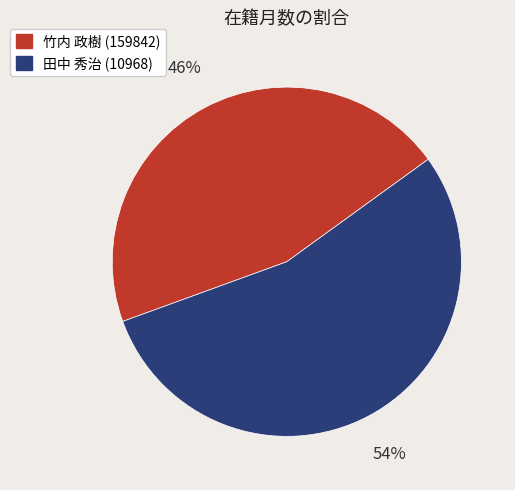

Does 田中 秀治 (10968) represent more than half of the total?

Yes